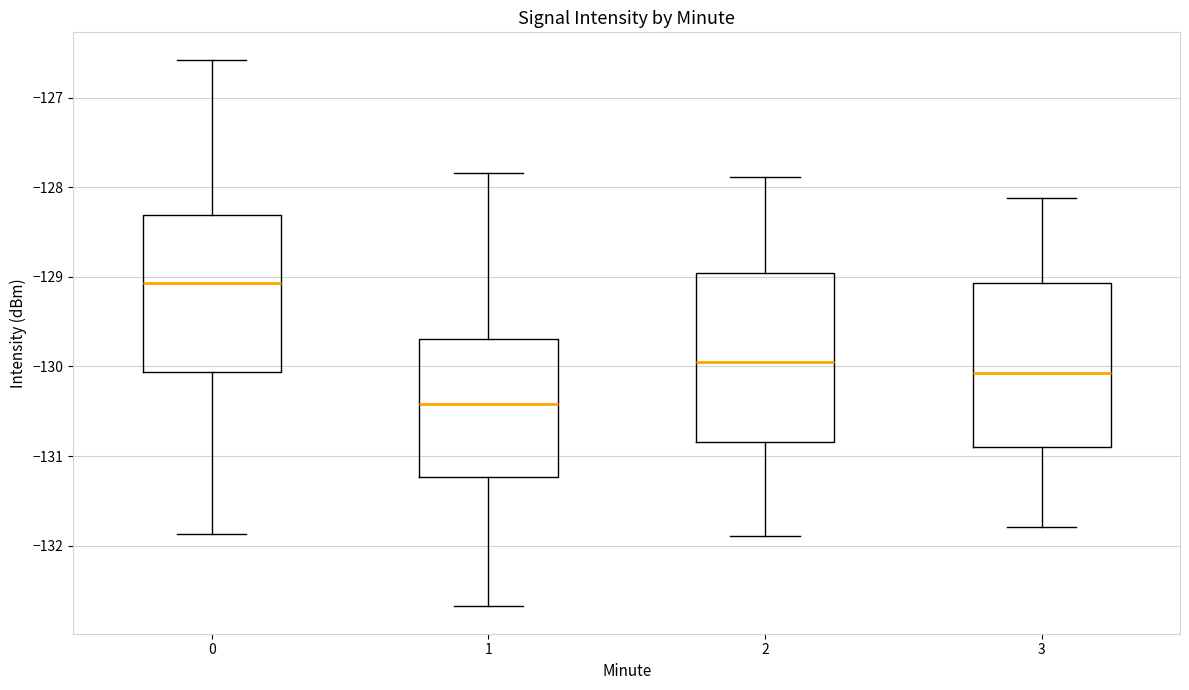

Where does the median line of the box at x = 1 sit on the y-axis? The values are not printed on the chart, so give them approximately, as read against the axis.

-130.4